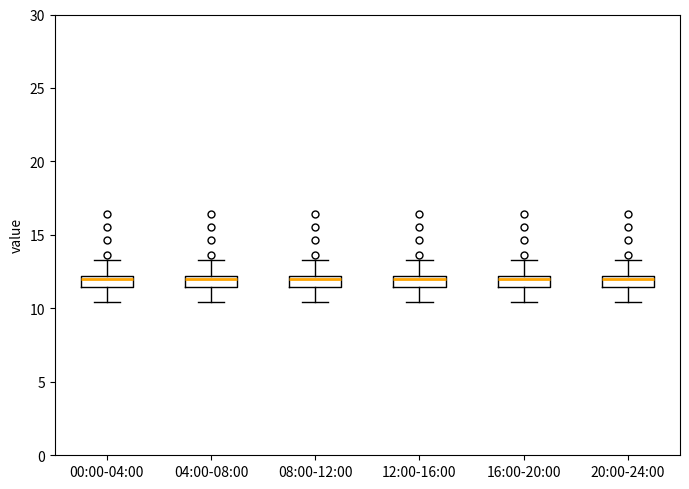

Reading left to right, transcribe this box plot: for each box, give where its median line is, the range the box spans, and where its two whiskers end, as read against the y-axis. The values are not printed on the chart, so give them approximately, as read against the axis.

00:00-04:00: median 12.0 (just below the box's upper edge), box 11.5 to 12.0, whiskers 10.5 to 13.5
04:00-08:00: median 12.0 (just below the box's upper edge), box 11.5 to 12.0, whiskers 10.5 to 13.5
08:00-12:00: median 12.0 (just below the box's upper edge), box 11.5 to 12.0, whiskers 10.5 to 13.5
12:00-16:00: median 12.0 (just below the box's upper edge), box 11.5 to 12.0, whiskers 10.5 to 13.5
16:00-20:00: median 12.0 (just below the box's upper edge), box 11.5 to 12.0, whiskers 10.5 to 13.5
20:00-24:00: median 12.0 (just below the box's upper edge), box 11.5 to 12.0, whiskers 10.5 to 13.5